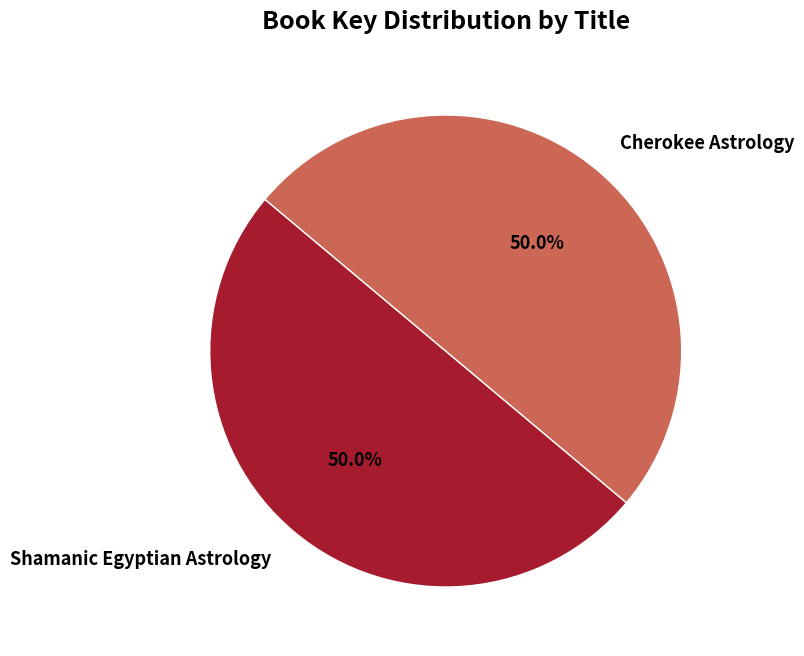

What percentage is NOT represented by Cherokee Astrology?

50.0%